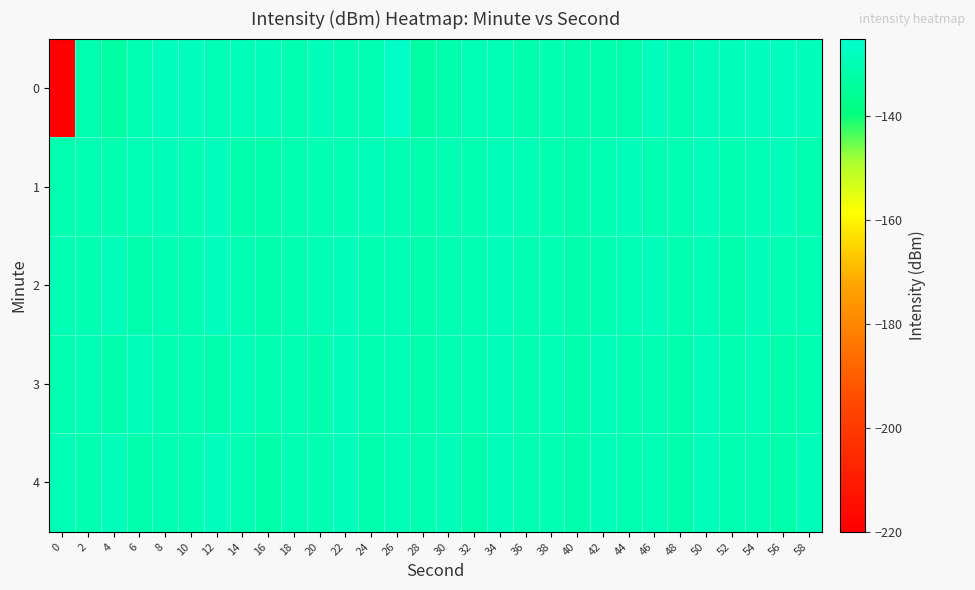

Between 14 and 22, which series saw the biggest shift?

1